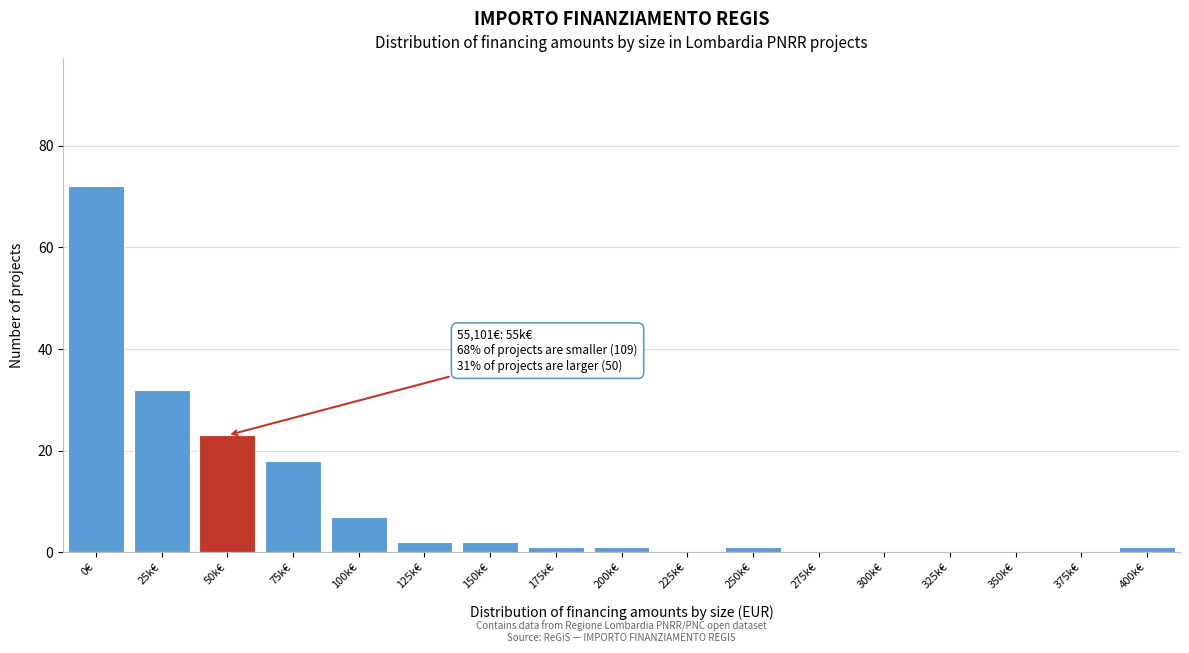

Reading left to right, transcribe all the data shown in this chart.

0€=72	25k€=32	50k€=23	75k€=18	100k€=7	125k€=2	150k€=2	175k€=1	200k€=1	225k€=0	250k€=1	275k€=0	300k€=0	325k€=0	350k€=0	375k€=0	400k€=1